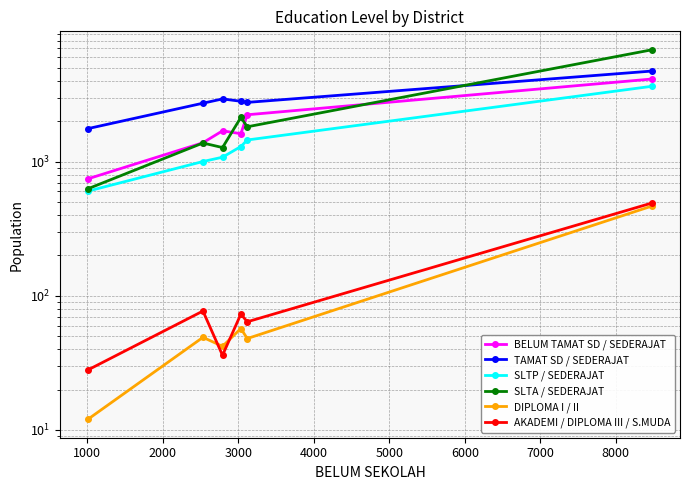

Is it true that DIPLOMA I / II equals 69 at 2000?

False